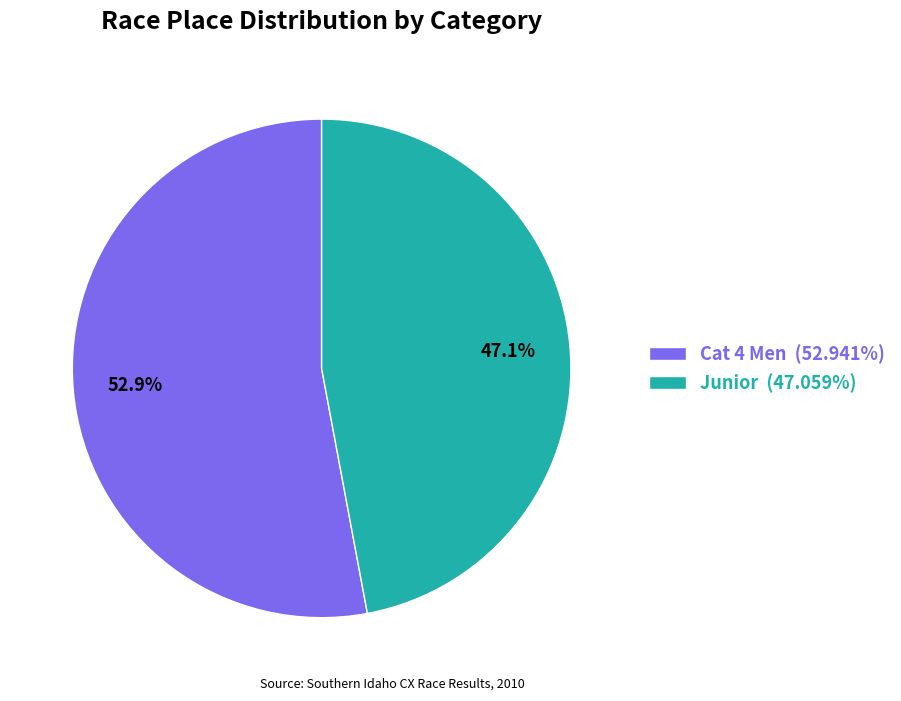

How many slices are in this pie chart?

2